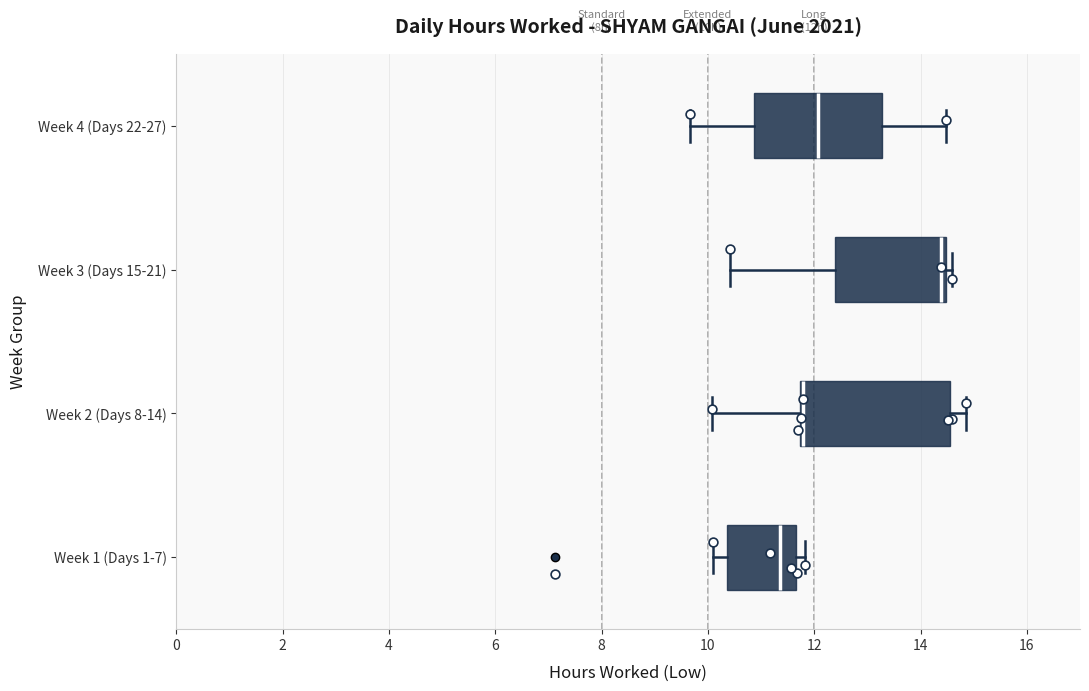

Reading bottom to top, transcribe this box plot: for each box, give where its median line is, the range the box spans, and where its two whiskers end, as read against the x-axis. The values are not printed on the chart, so give them approximately, as read against the axis.

Week 1 (Days 1-7): median 11.4, box 10.4 to 11.6, whiskers 10.2 to 11.8
Week 2 (Days 8-14): median 11.8 (drawn on the box's left edge), box 11.8 to 14.6, whiskers 10.0 to 14.8
Week 3 (Days 15-21): median 14.4 (just left of the box's right edge), box 12.4 to 14.4, whiskers 10.4 to 14.6
Week 4 (Days 22-27): median 12.0, box 10.8 to 13.2, whiskers 9.6 to 14.4